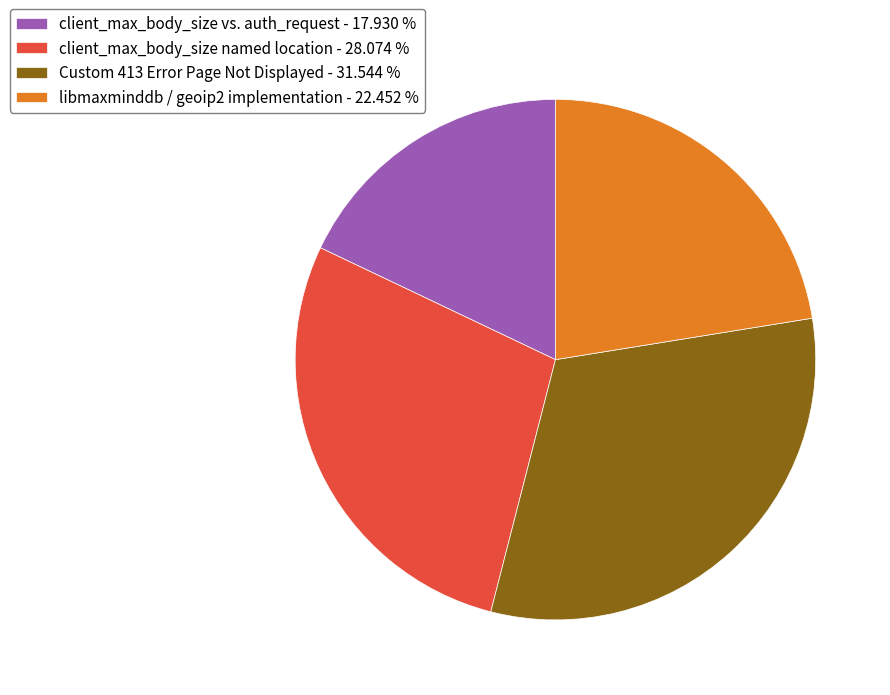

How many segments does this pie chart have?

4